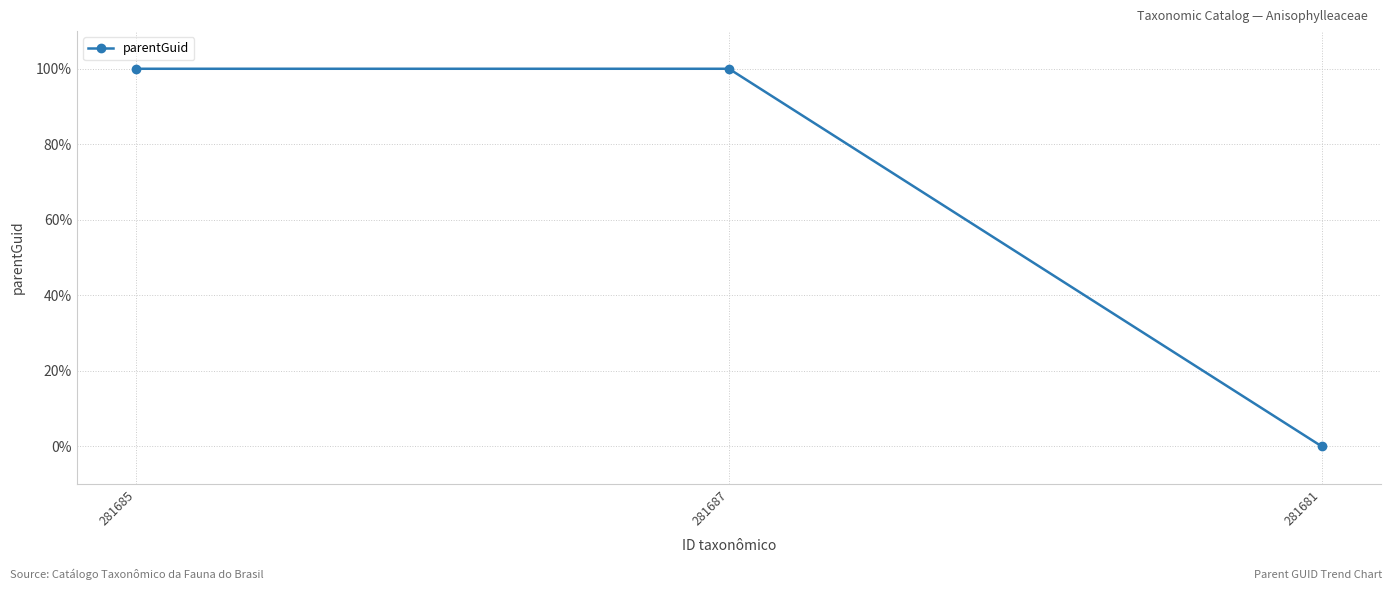

What is the change in value from 281685 to 281681?

-100